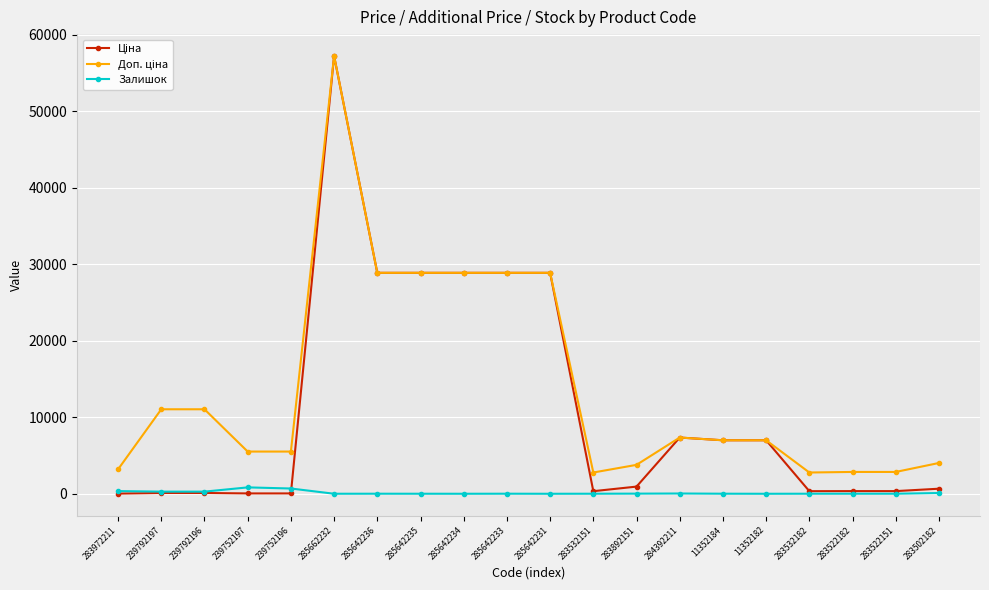

What is the total value across all series at 285642236?

57797.6